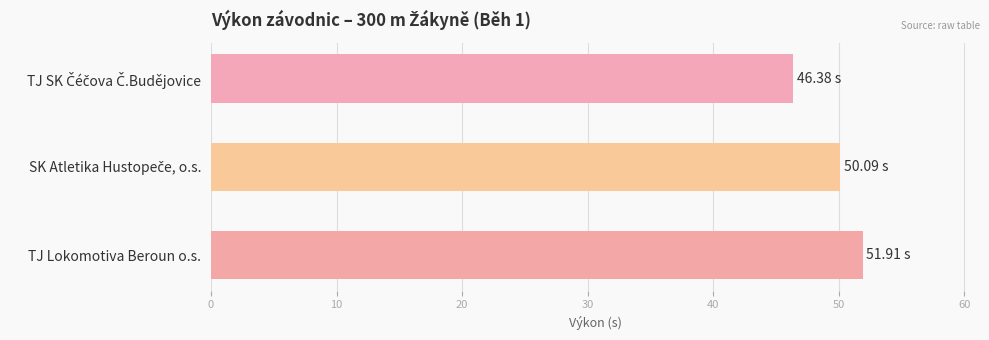

Which label corresponds to the largest value in the chart?

TJ Lokomotiva Beroun o.s.